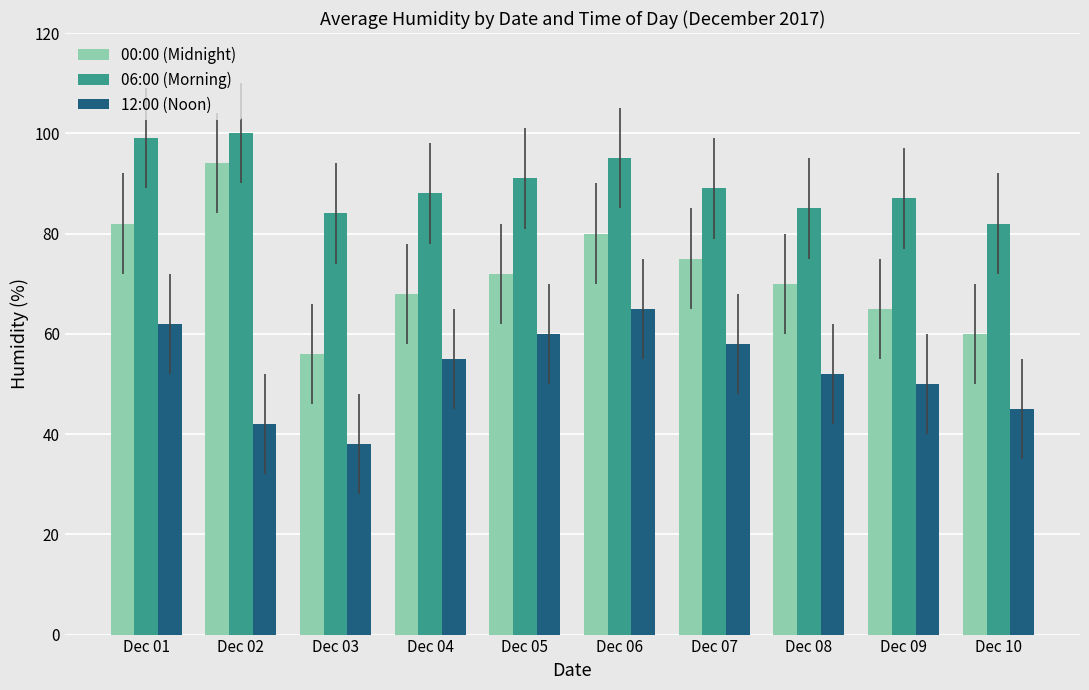

Reading right to left, transcribe all the data shown in this chart.

00:00 (Midnight): 60	65	70	75	80	72	68	56	94	82
06:00 (Morning): 82	87	85	89	95	91	88	84	100	99
12:00 (Noon): 45	50	52	58	65	60	55	38	42	62